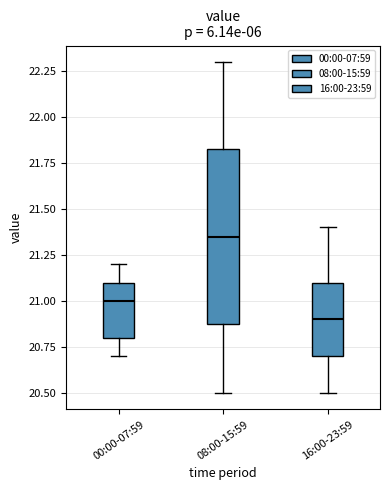

Where does the lower whisker of the box for 08:00-15:59 end on the y-axis? The values are not printed on the chart, so give them approximately, as read against the axis.

20.50